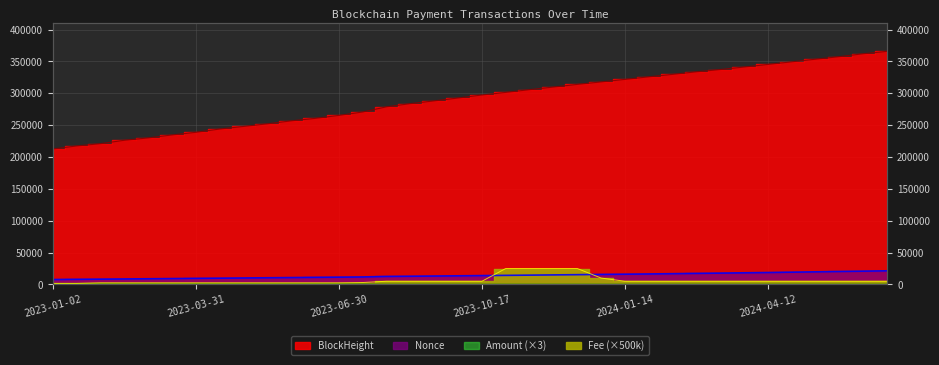

Is it true that Fee equals 3476.1 at 2023-03-31?

False